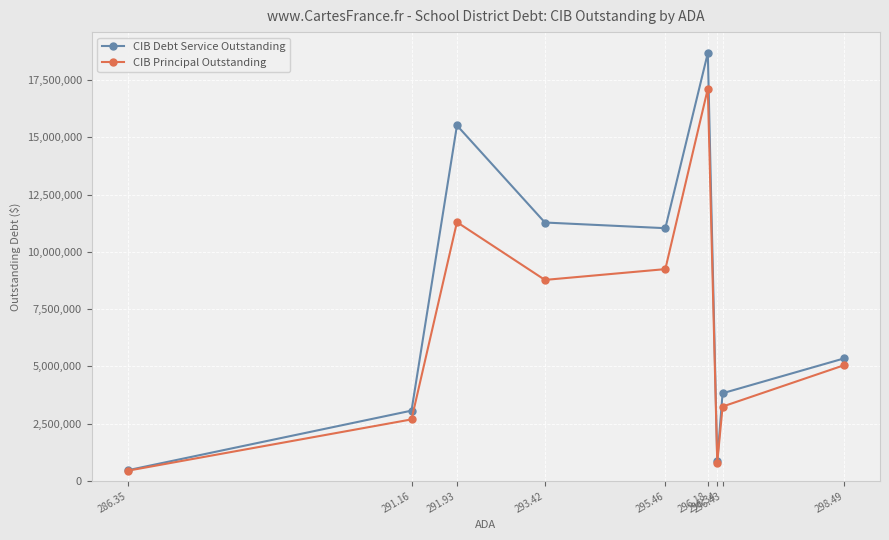

How many distinct data groups are displayed?

2